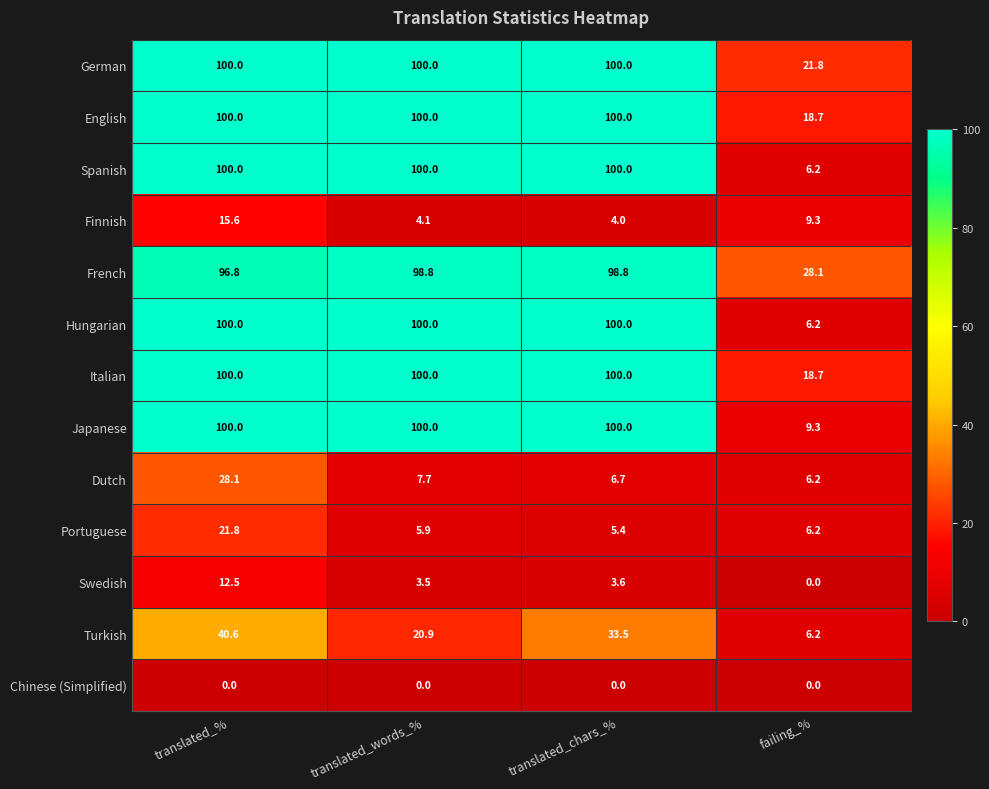

Where does the Finnish series first go above 9?

translated_%